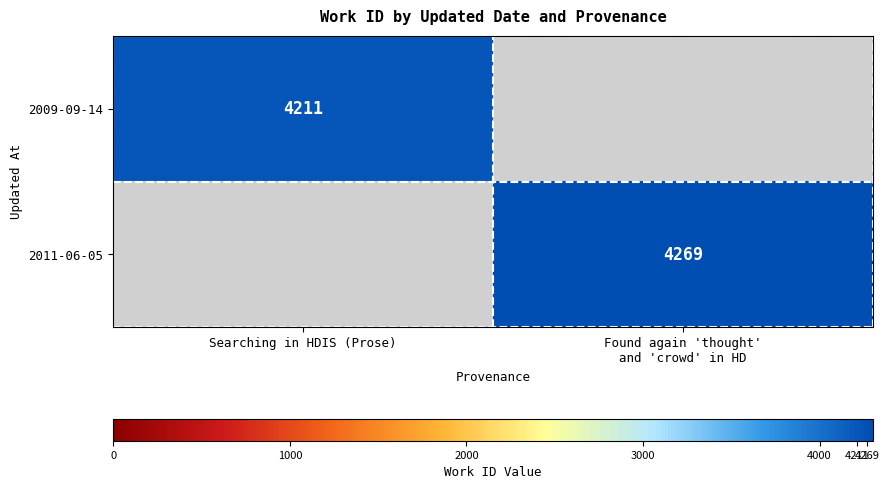

The 2009-09-14 series shows 1196 at Searching in HDIS (Prose). True or false?

False